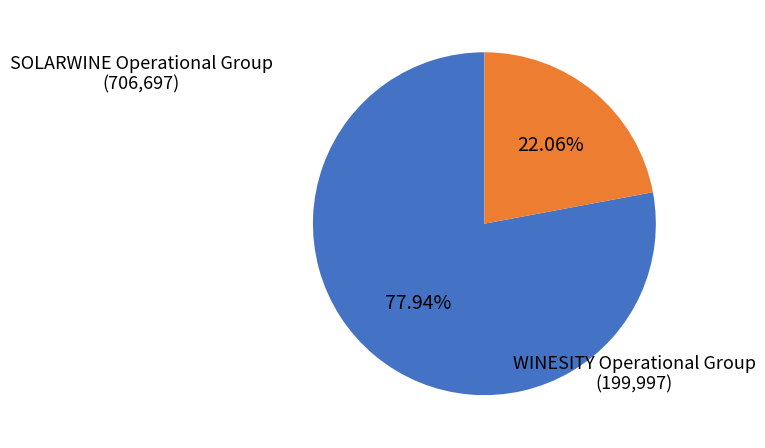

To the nearest percent, what portion does WINESITY Operational Group represent?

22%